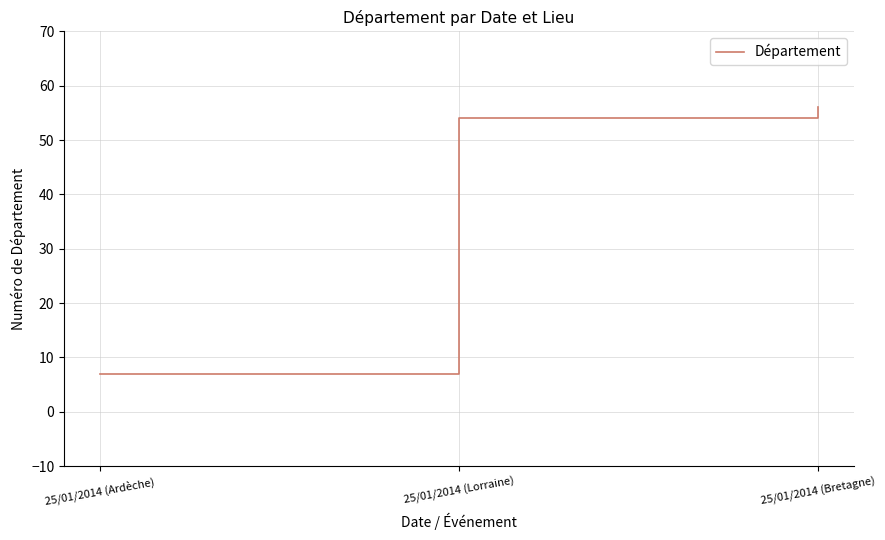

What is the ratio of the value at 25/01/2014 (Ardèche) to the value at 25/01/2014 (Lorraine)?

0.1